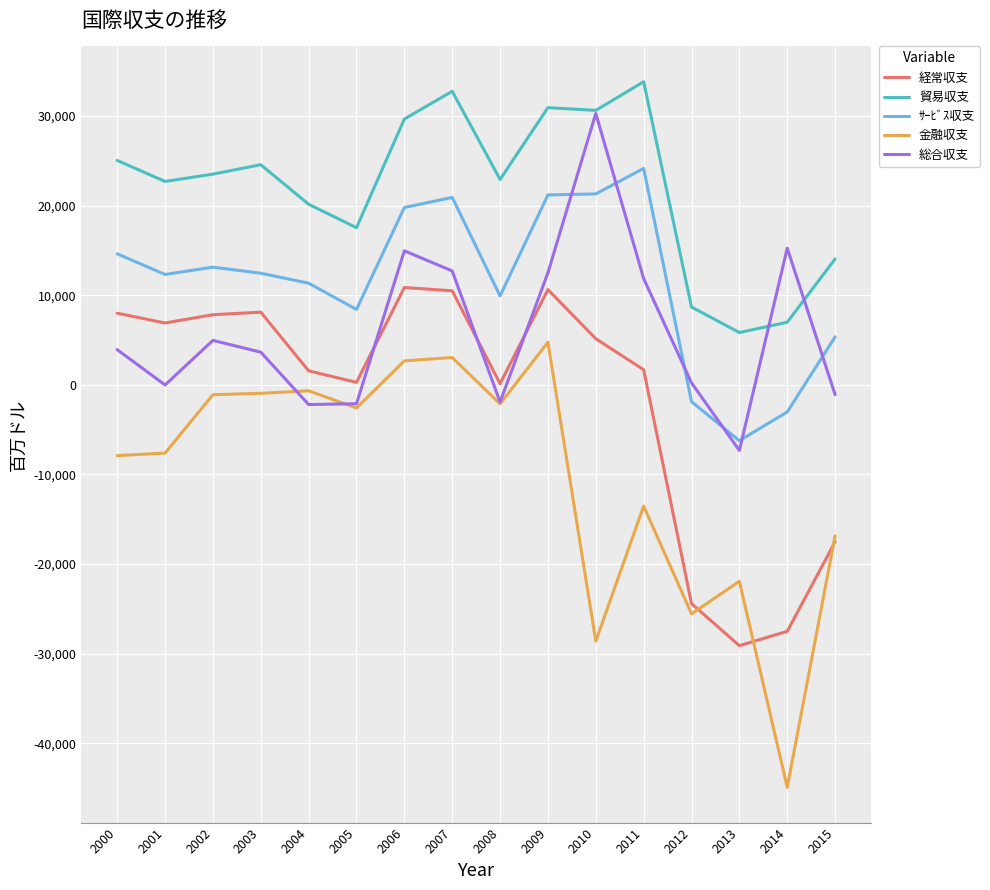

At which label does 金融収支 reach its peak?

2009